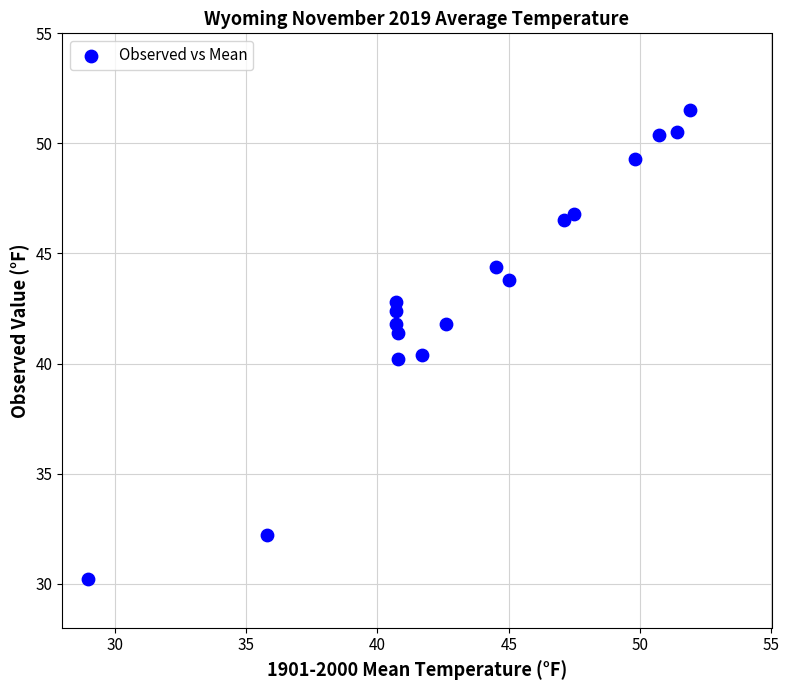

What is the range of X values (max minus min)?

22.9